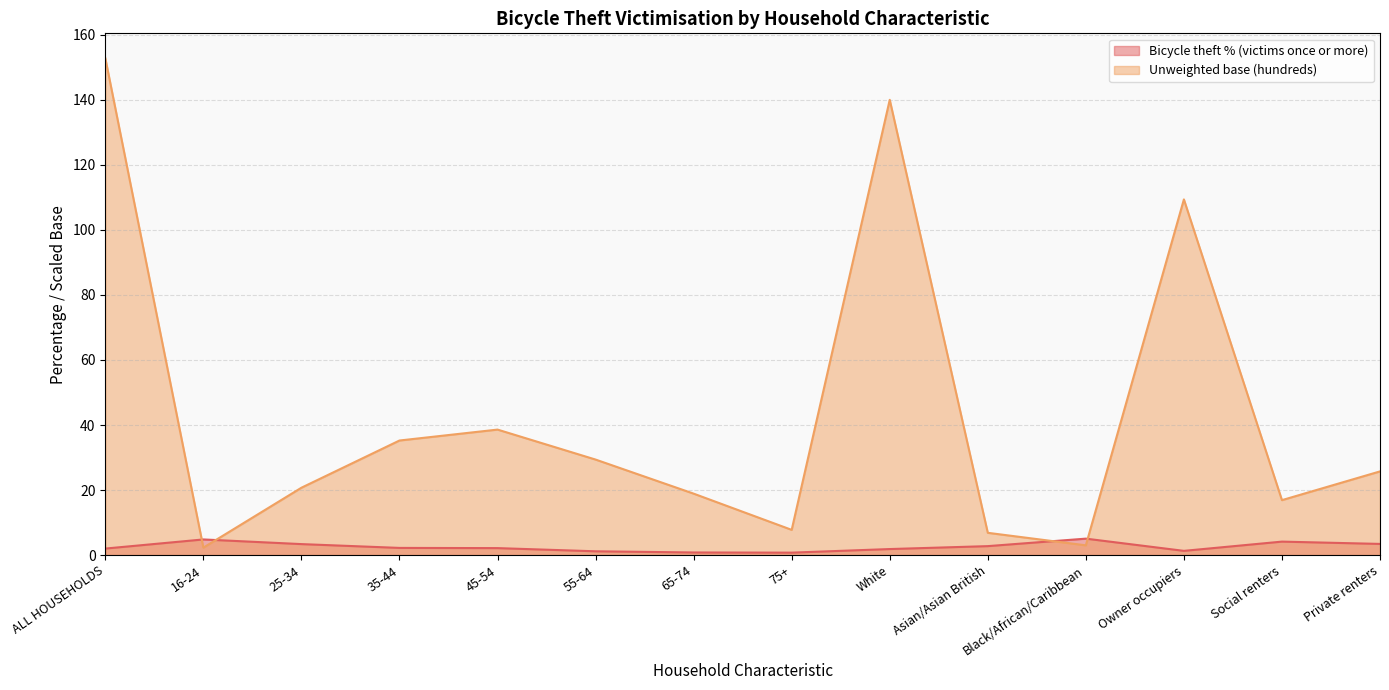

True or false: Bicycle theft % (victims once or more) has a value of 0.5 at 65-74.

False